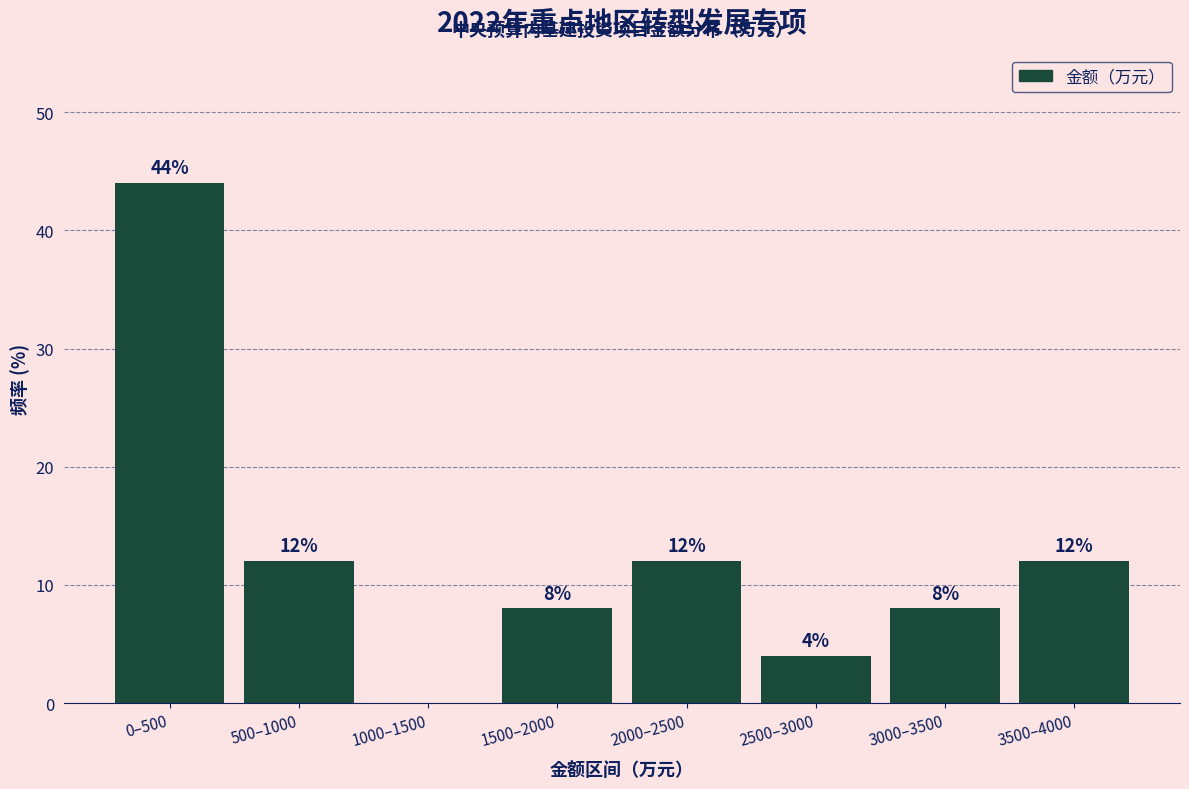

Reading right to left, list all the values displayed in this chart.

3500–4000=12	3000–3500=8	2500–3000=4	2000–2500=12	1500–2000=8	1000–1500=0	500–1000=12	0–500=44